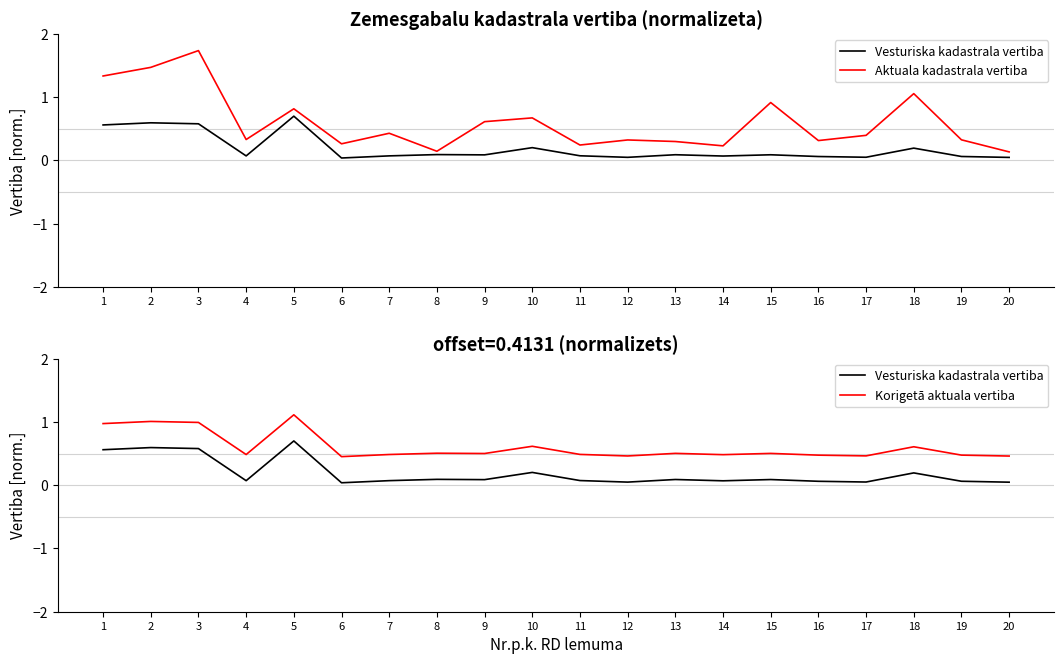

Which category has the highest value across all series?

3